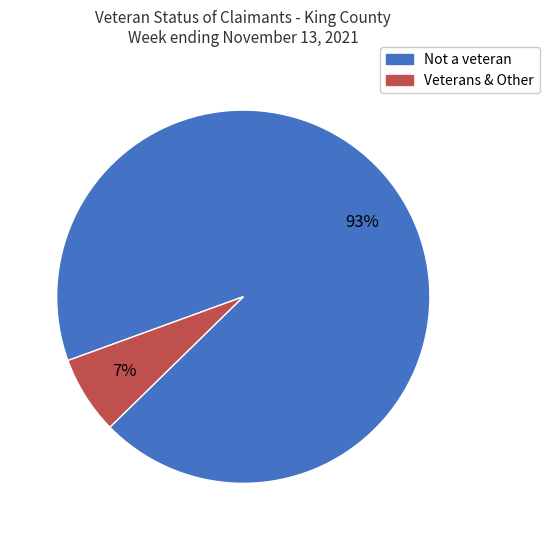

Is there a majority slice in this chart?

Yes